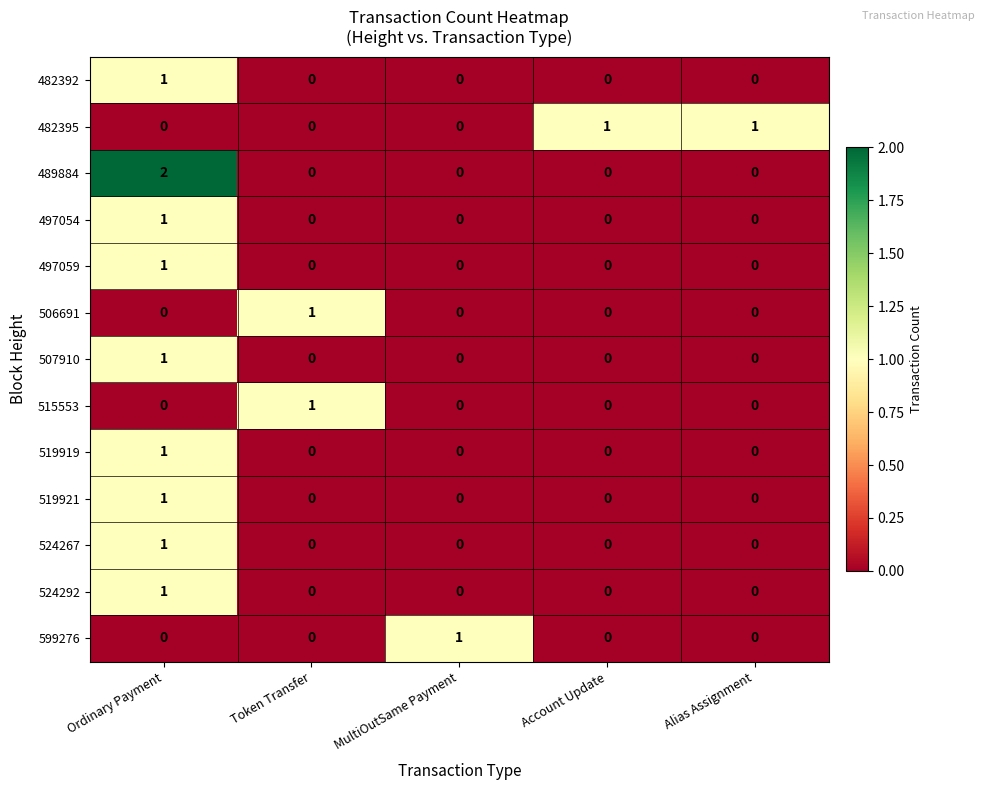

At which category is the sum across all series the highest?

Ordinary Payment